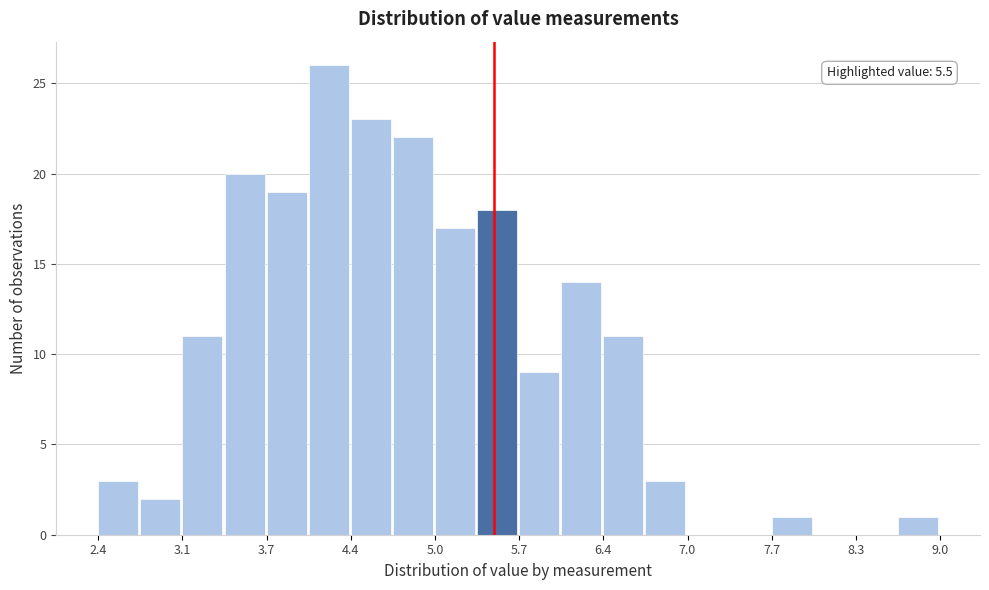

Read against the x-axis, roughly where is the centre of the tallest bar?

4.2